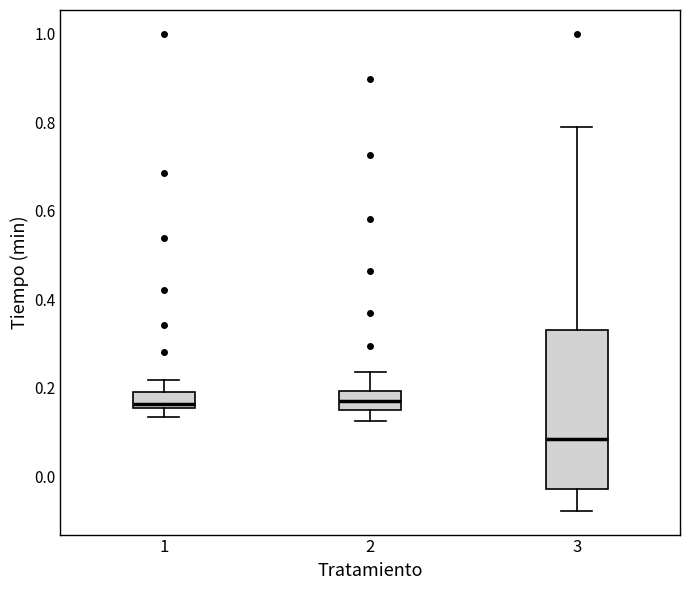

Reading left to right, transcribe this box plot: for each box, give where its median line is, the range the box spans, and where its two whiskers end, as read against the y-axis. The values are not printed on the chart, so give them approximately, as read against the axis.

1: median 0.16 (just above the box's lower edge), box 0.16 to 0.20, whiskers 0.14 to 0.22
2: median 0.18, box 0.16 to 0.20, whiskers 0.12 to 0.24
3: median 0.08, box -0.02 to 0.34, whiskers -0.08 to 0.78